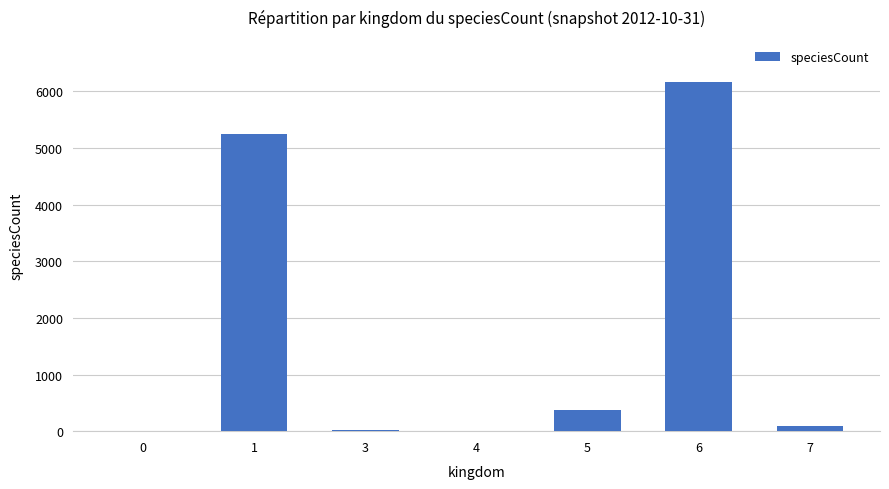

What is the greatest value displayed?

6173